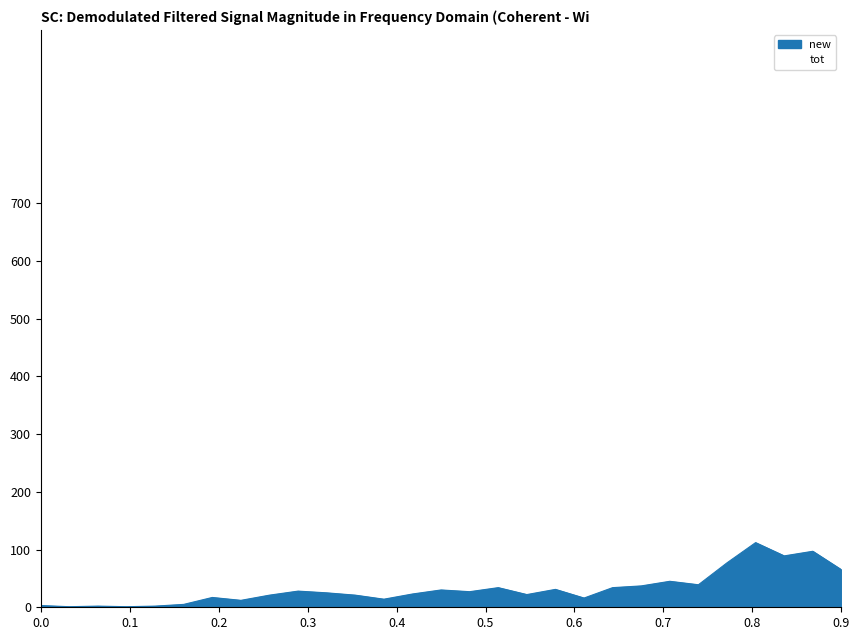

Reading right to left, extract all data points from this chart.

new: 65	97	89	112	77	39	45	37	34	16	31	22	34	27	30	23	14	21	25	28	21	12	17	5	2	1	2	1	3
tot: 931	866	769	680	568	491	452	407	370	336	320	289	267	233	206	176	153	139	118	93	65	44	32	15	10	8	7	5	4